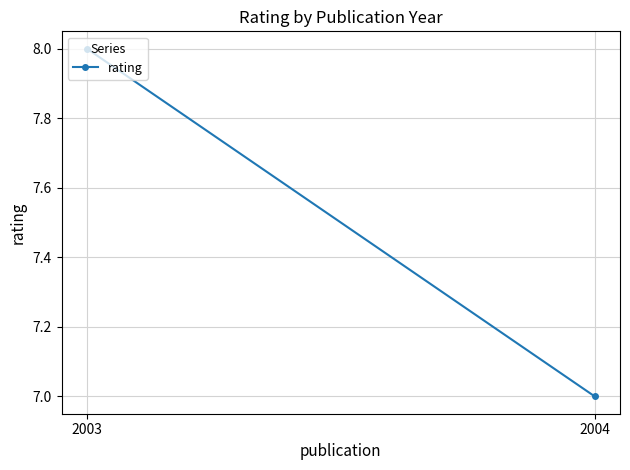

What is the average value?

8